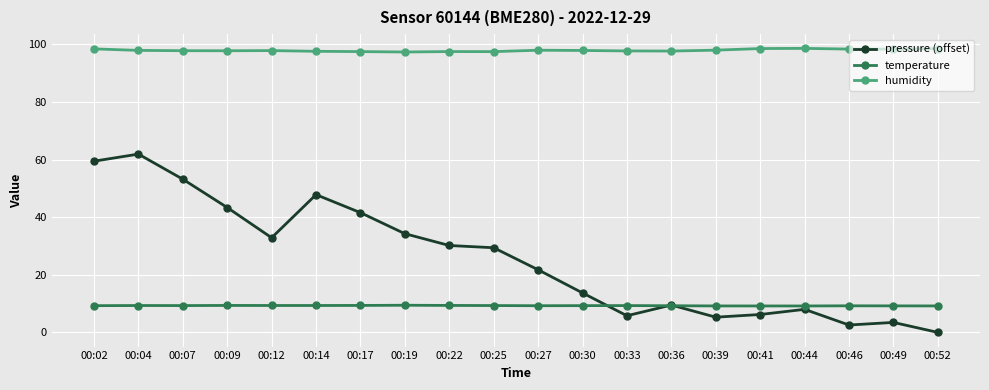

Is it true that humidity equals 135.9 at 00:36?

False